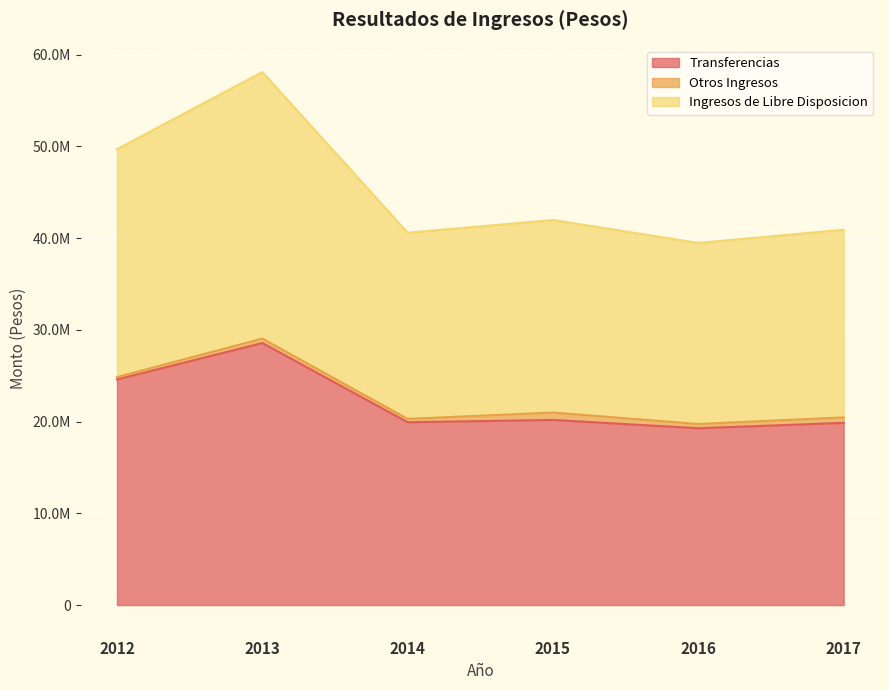

The value of Ingresos de Libre Disposicion at 2013 is 38729113.2. True or false?

False